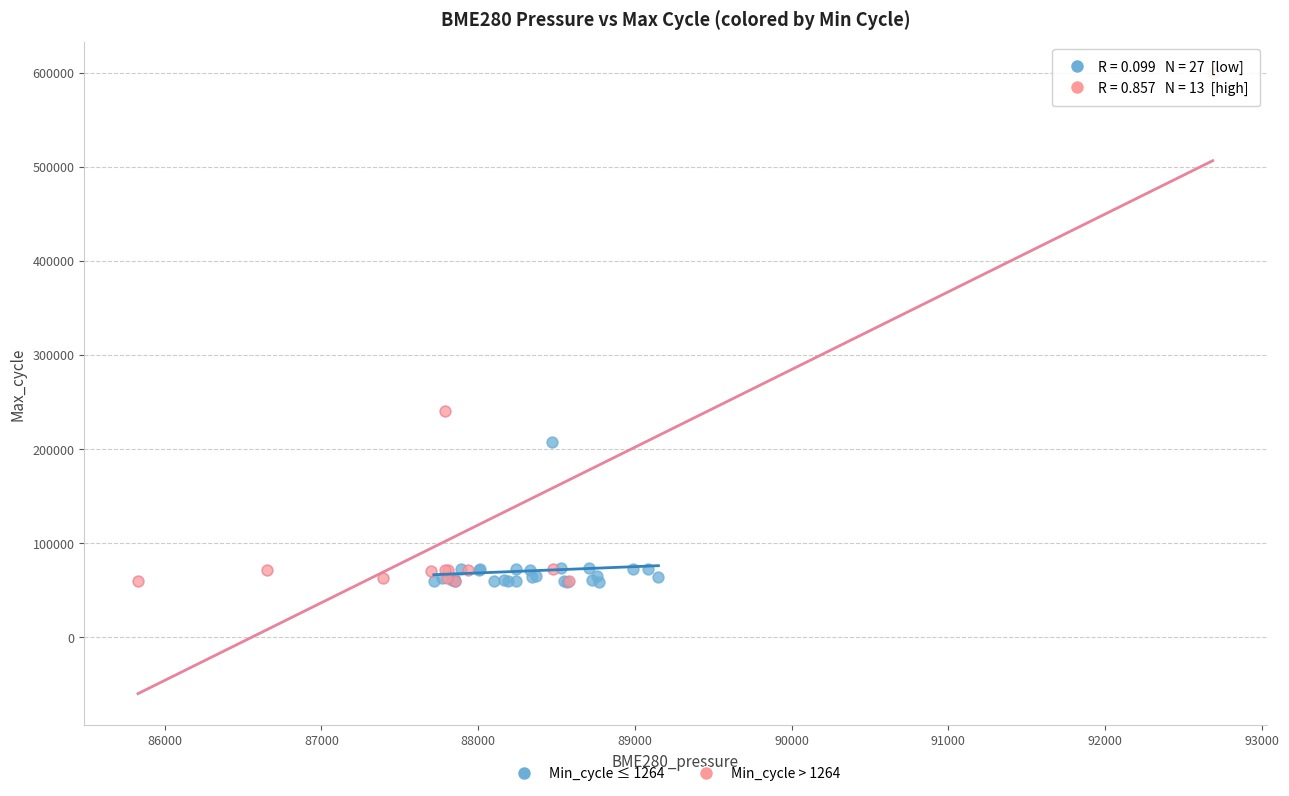

Which series has the widest spread of Y values?

Min_cycle > 1264